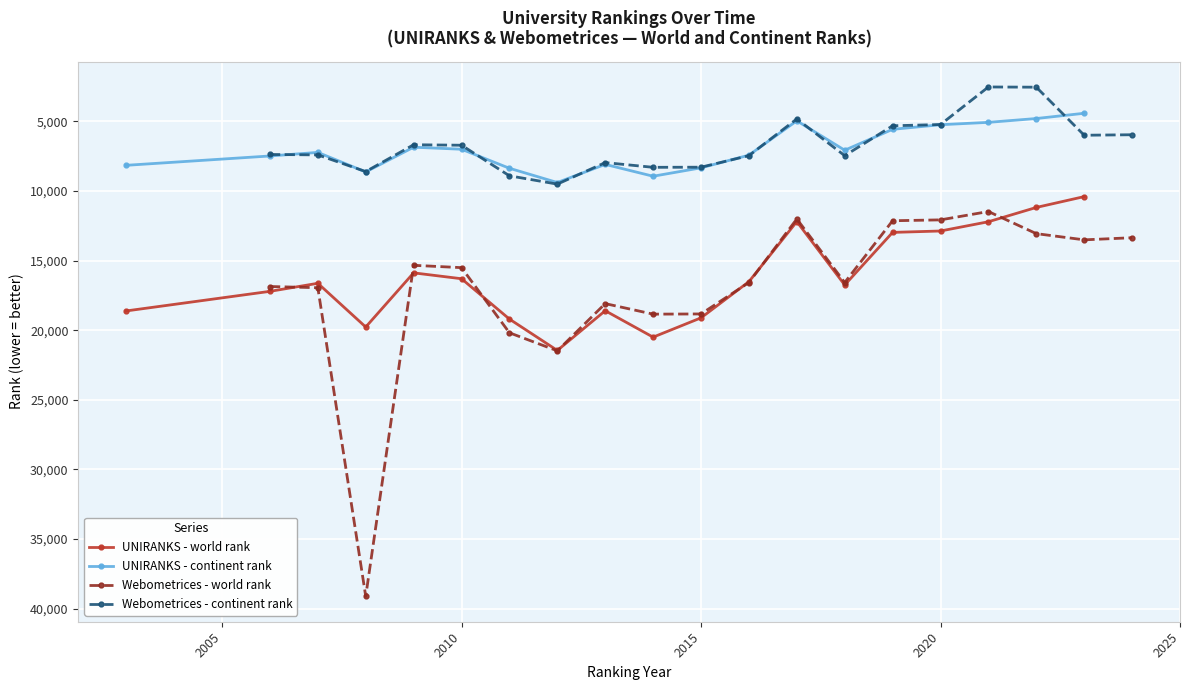

Is it true that Webometrices - continent rank equals 2759 at 2010?

False